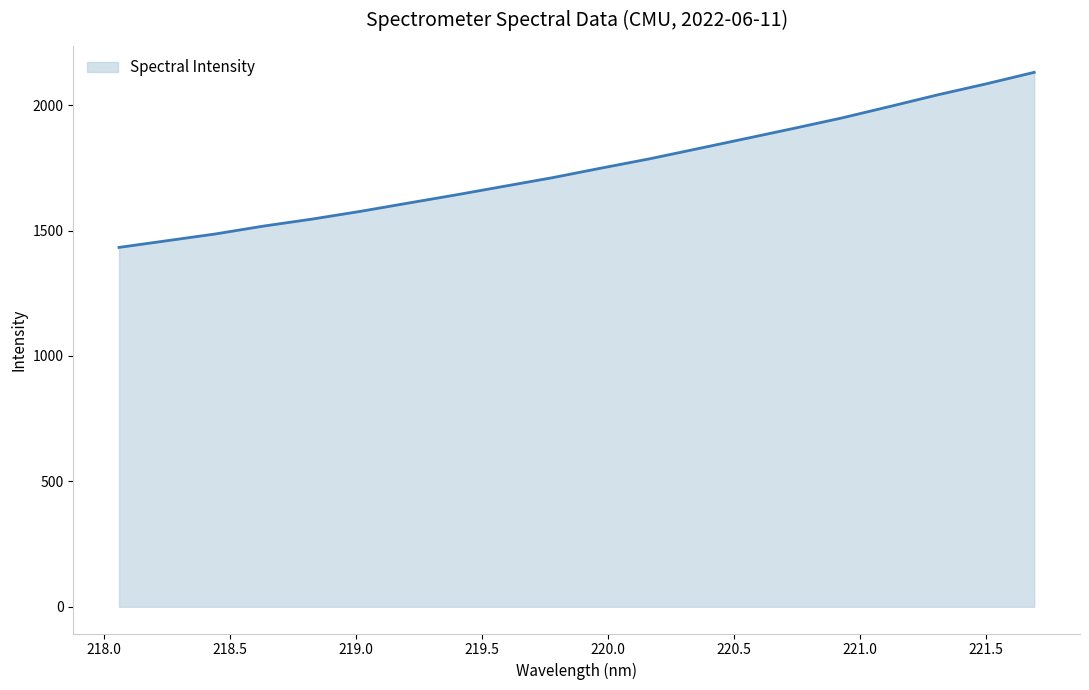

What is the maximum value shown in the chart?

2130.6